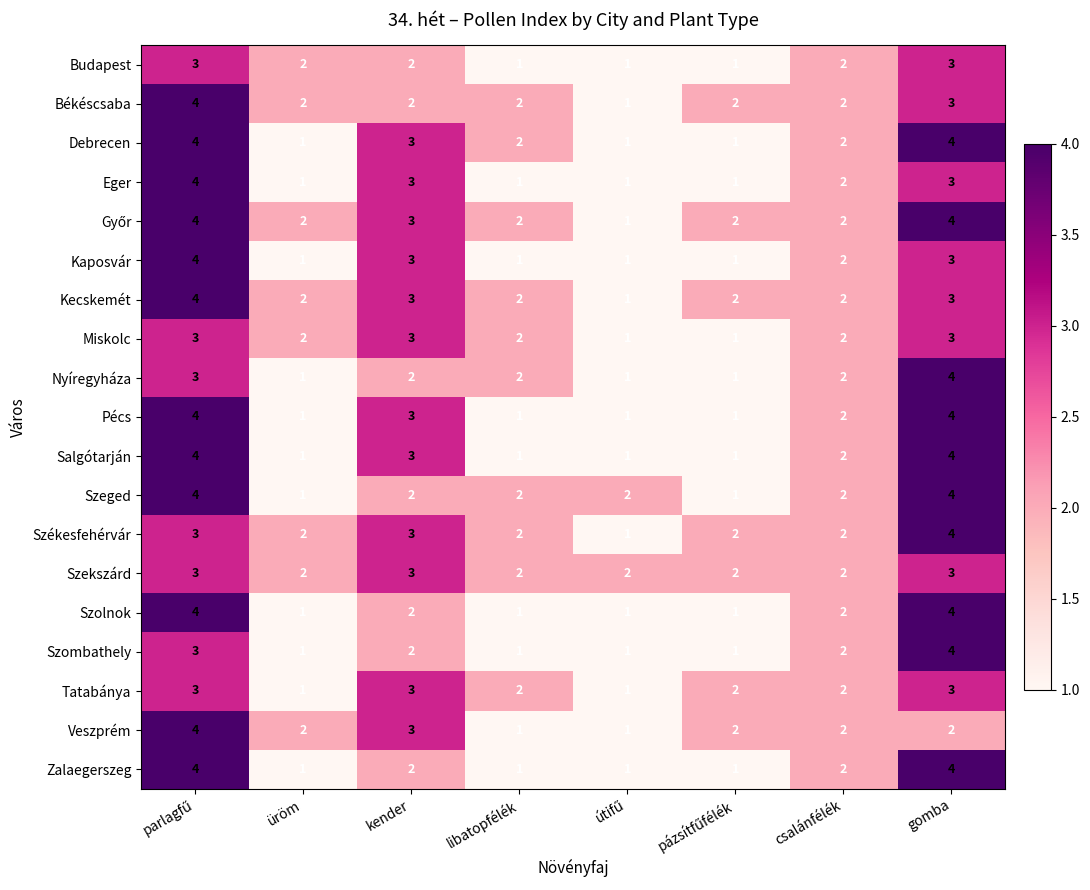

What is the total value across all series at üröm?

27